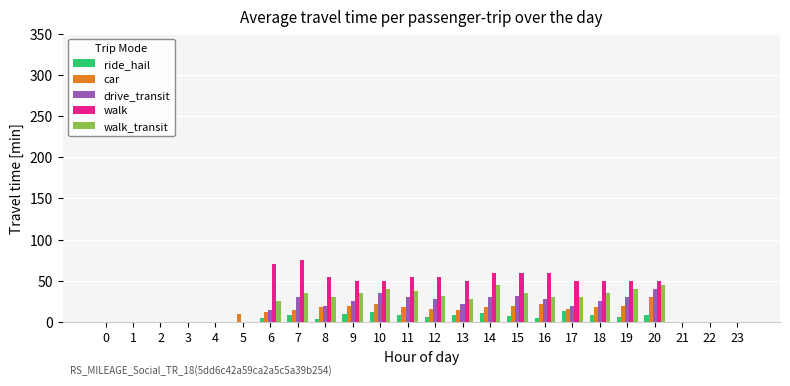

What are all the series names shown in the legend?

ride_hail, car, drive_transit, walk, walk_transit